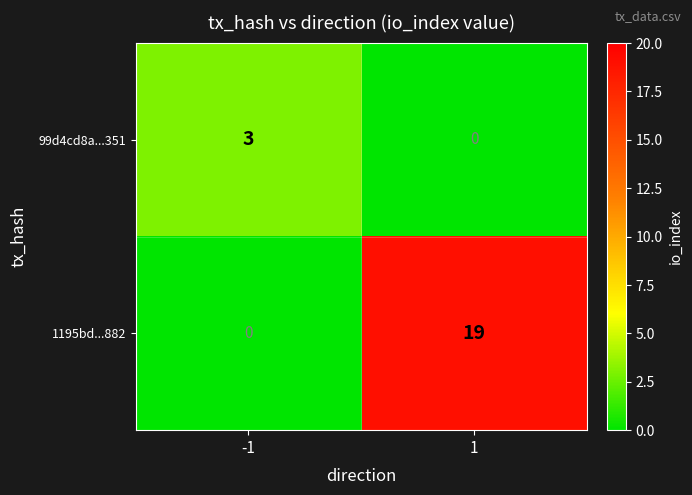

List the series in order of their overall mean, lowest first.

99d4cd8a...351, 1195bd...882